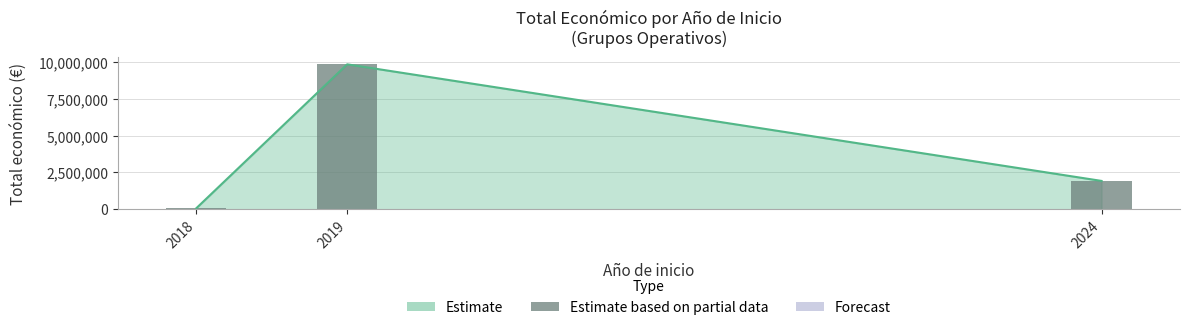

Count the values in the range 64630 to 9847932.

3